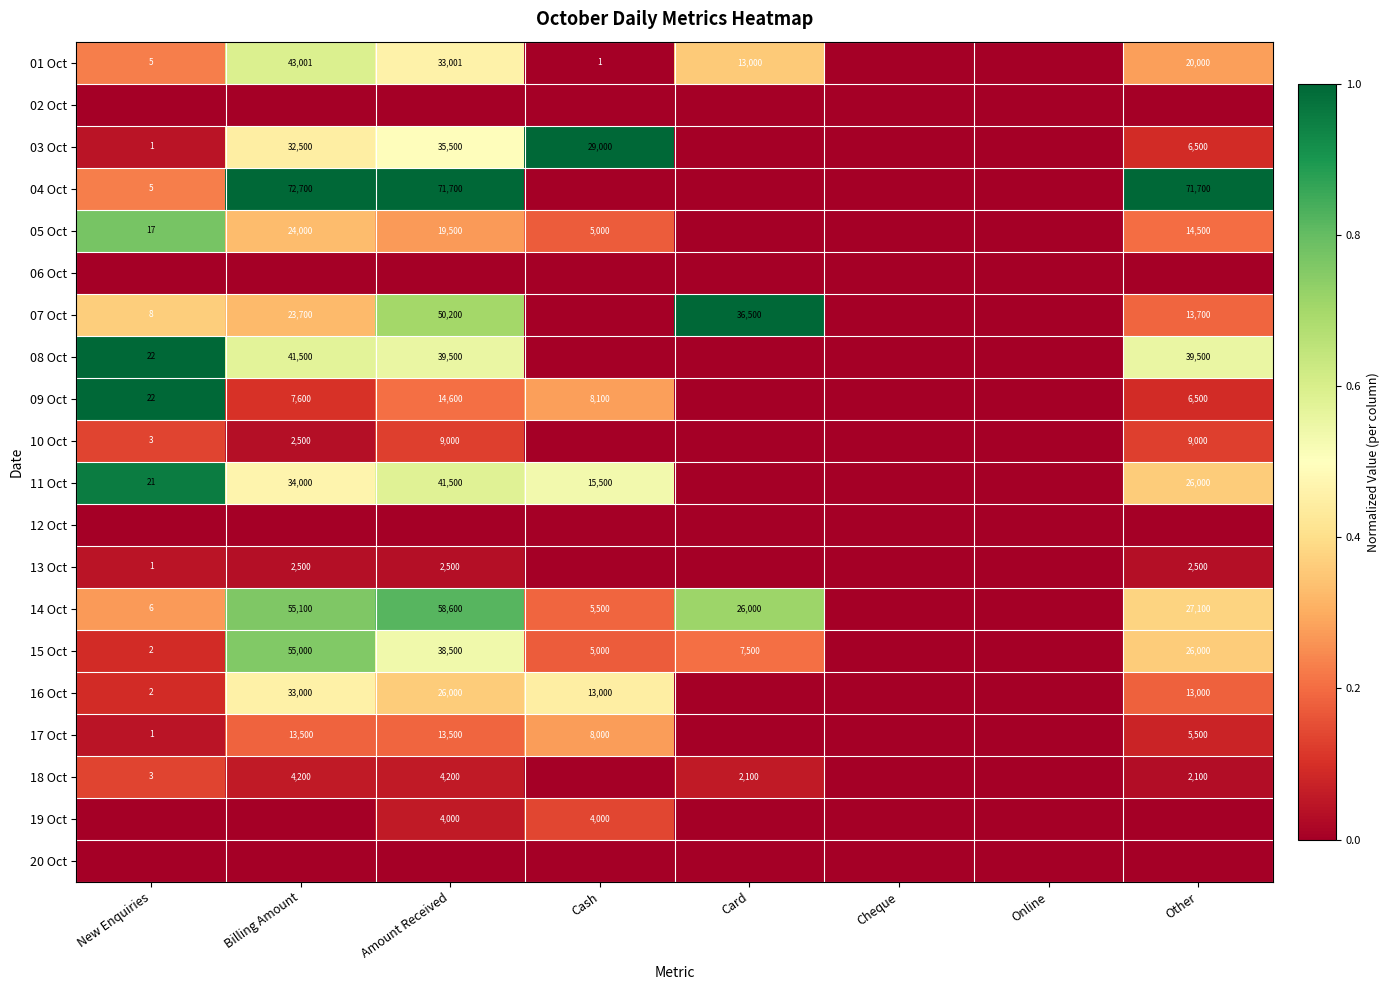

The value of 01 Oct at New Enquiries is 1. True or false?

False